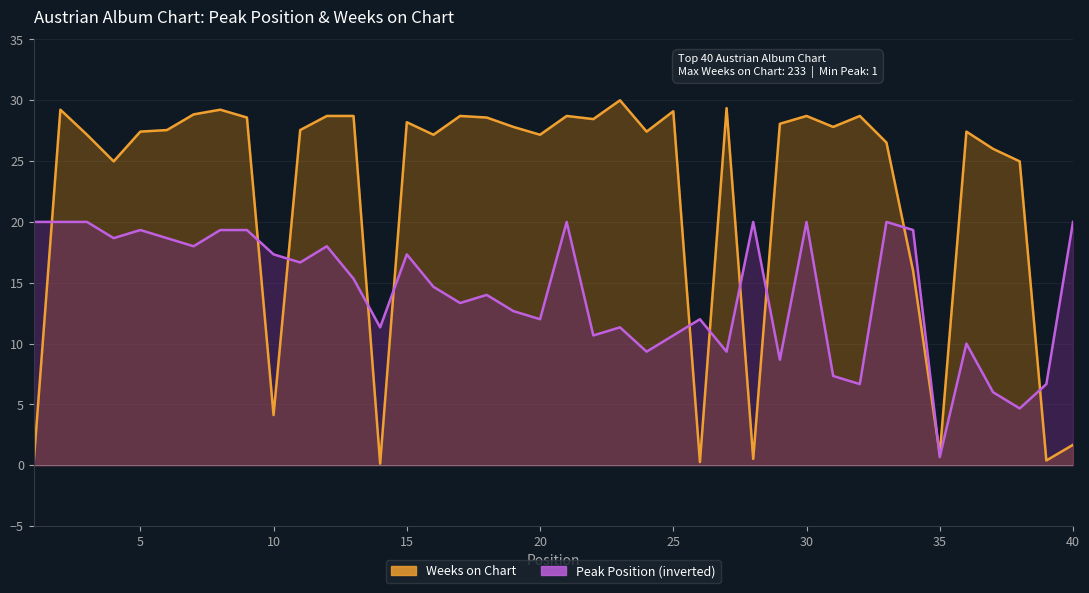

What is the sum of the Peak Position values at 24 and 22?

20.0